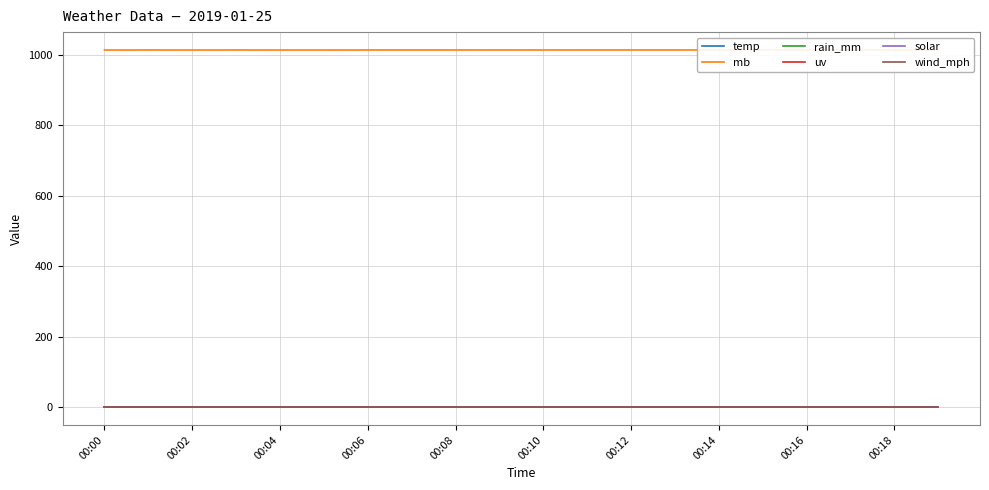

Reading left to right, what are all the values shown in this chart?

temp: 0.3	0.3	0.3	0.3	0.3	0.3	0.3	0.3	0.3	0.3	0.3	0.3	0.3	0.3	0.3	0.3	0.3	0.3	0.3	0.3
mb: 1013.5	1013.6	1013.5	1013.6	1013.5	1013.5	1013.6	1013.6	1013.6	1013.7	1013.6	1013.7	1013.7	1013.7	1013.7	1013.7	1013.7	1013.7	1013.6	1013.6
rain_mm: 0.0	0.0	0.0	0.0	0.0	0.0	0.0	0.0	0.0	0.0	0.0	0.0	0.0	0.0	0.0	0.0	0.0	0.0	0.0	0.0
uv: 0.0	0.0	0.0	0.0	0.0	0.0	0.0	0.0	0.0	0.0	0.0	0.0	0.0	0.0	0.0	0.0	0.0	0.0	0.0	0.0
solar: 0.0	0.0	0.0	0.0	0.0	0.0	0.0	0.0	0.0	0.0	0.0	0.0	0.0	0.0	0.0	0.0	0.0	0.0	0.0	0.0
wind_mph: 0.0	0.0	0.0	0.0	0.0	0.0	0.0	0.0	0.0	0.0	0.0	0.0	0.0	0.0	0.0	0.0	0.0	0.0	0.0	0.0